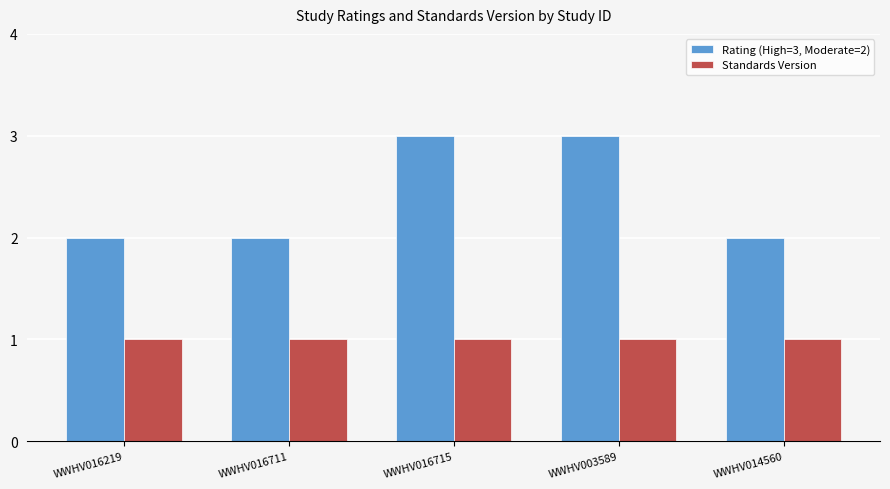

How many series are shown in this chart?

2